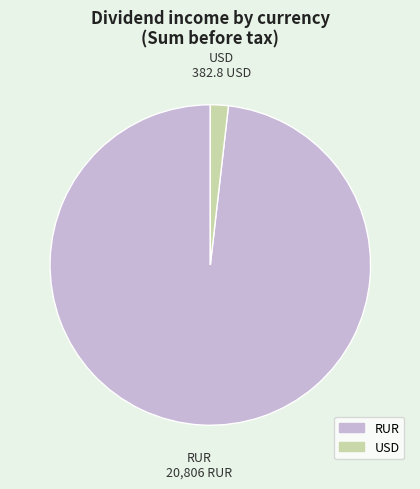

Does any single category account for the majority?

Yes